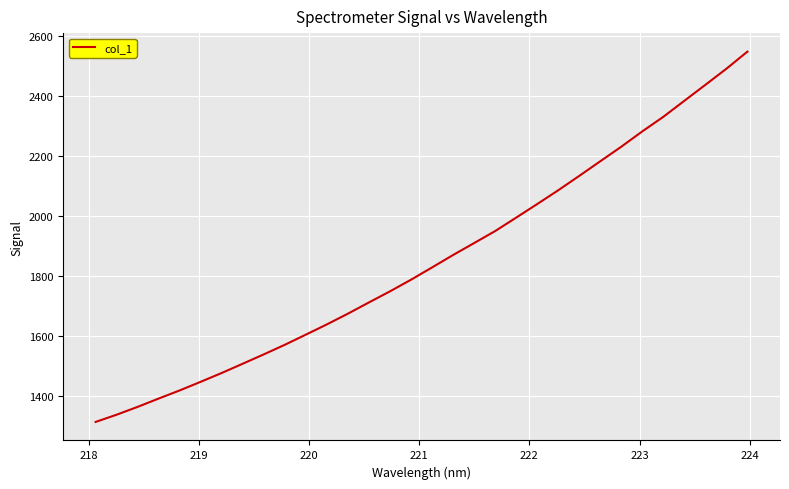

Is this an area chart (filled region under the line)?

No